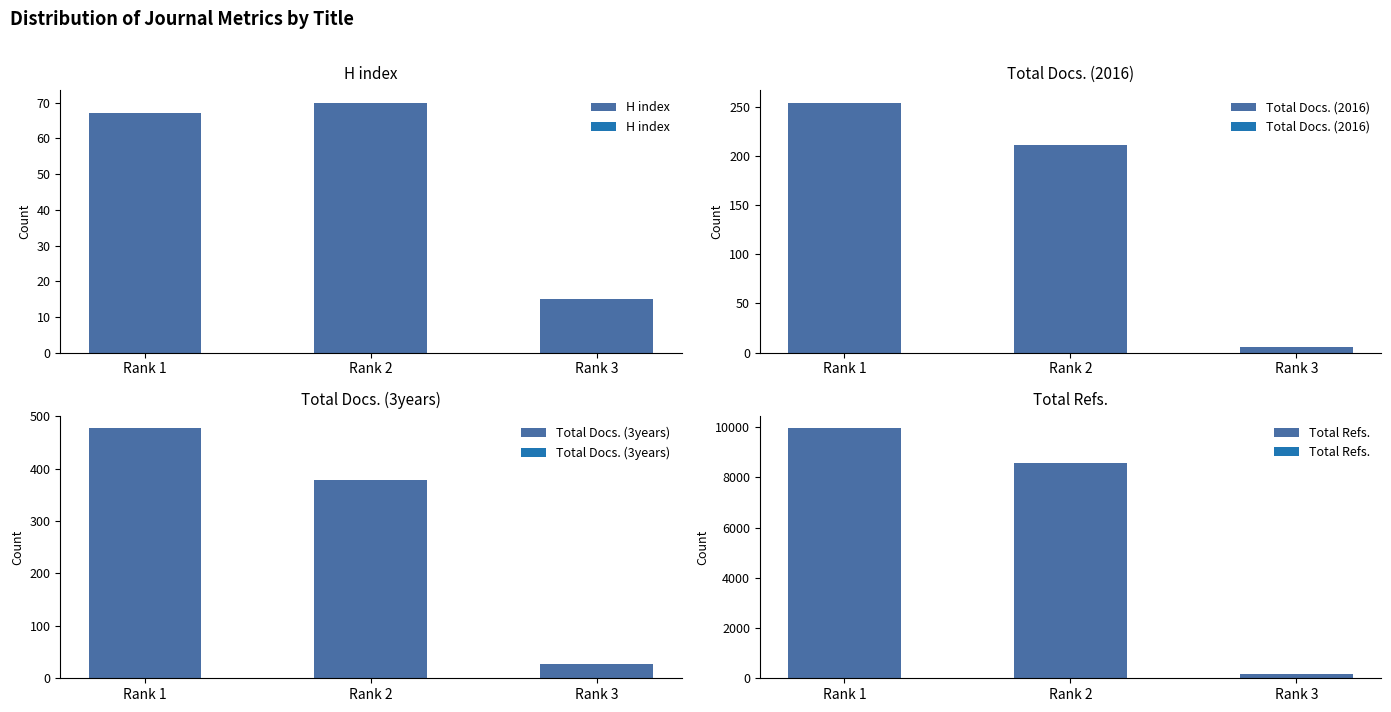

Which series has the widest spread of values?

Total Refs.